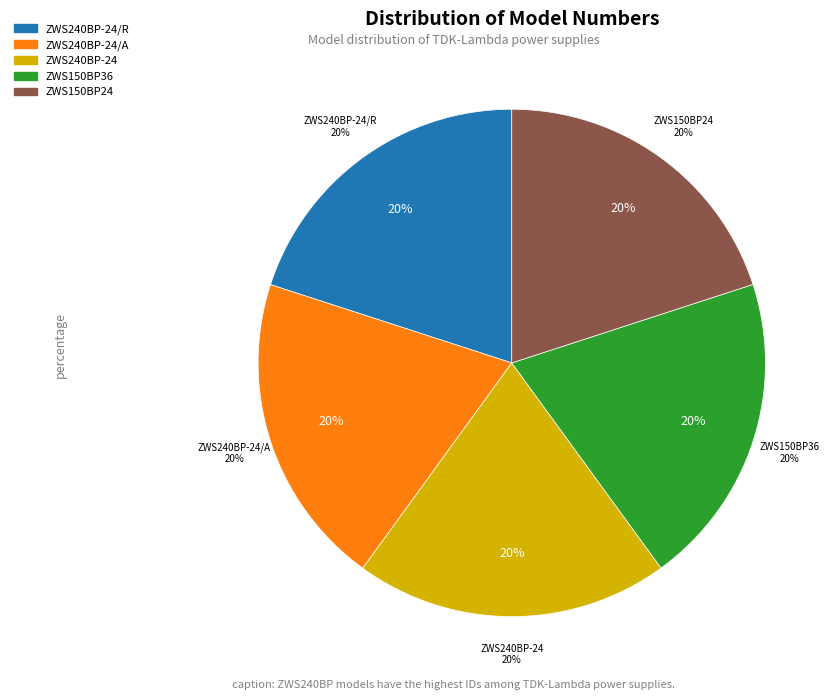

To the nearest percent, what is the average slice percentage?

20%